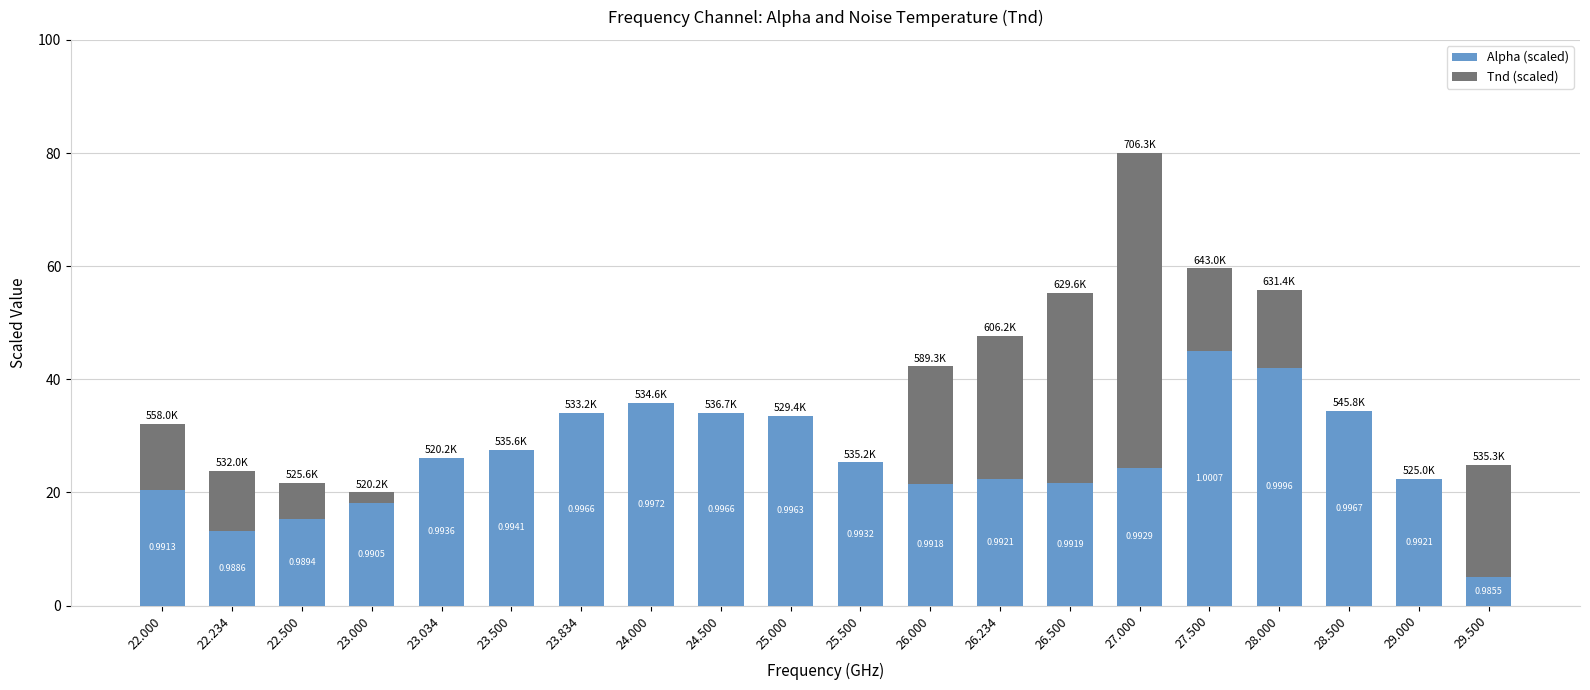

Rank the series by their maximum value, from lowest to highest.

Alpha (scaled), Tnd (scaled)